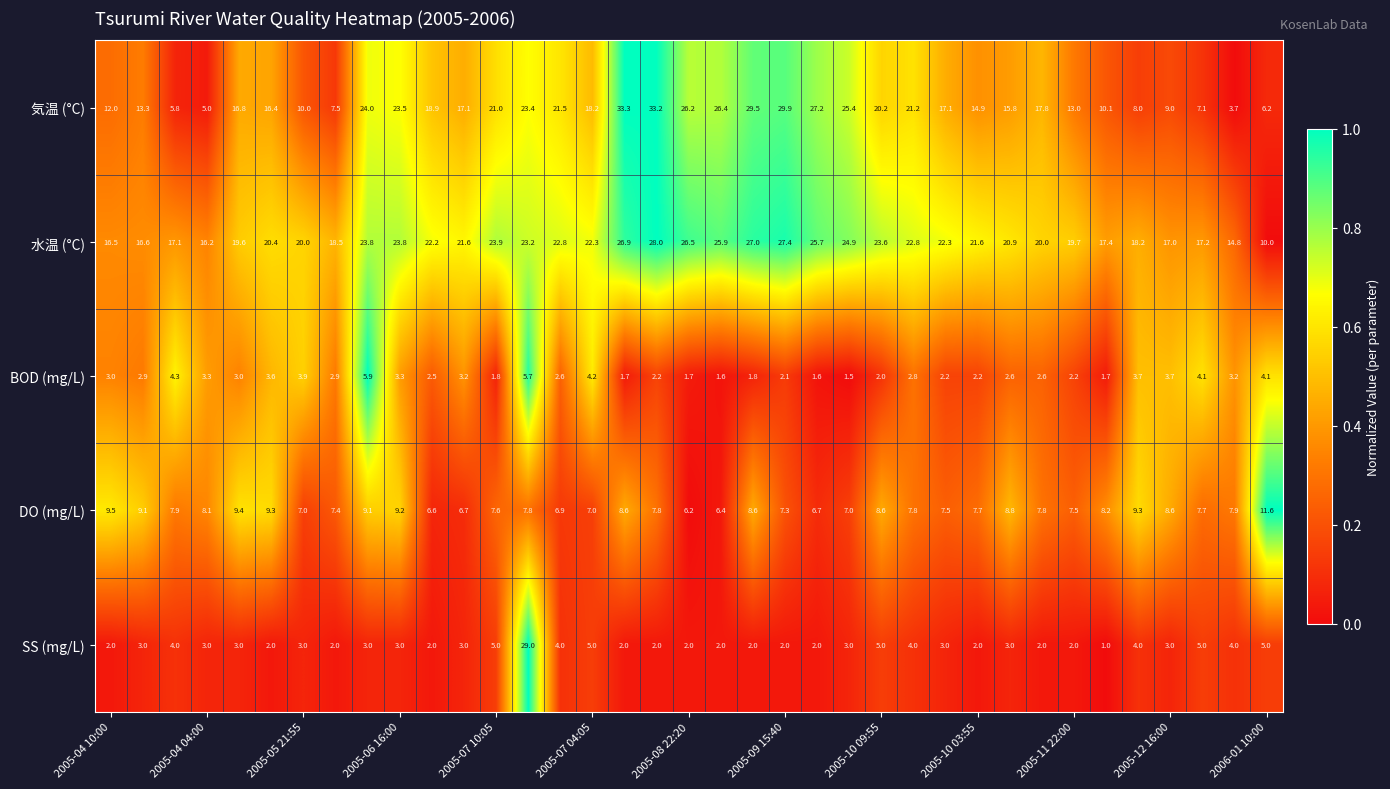

Which series has the widest spread of values?

気温 (°C)